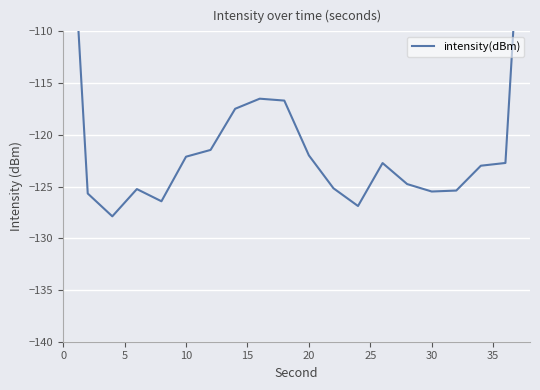

Count the number of values greater than -122.

7